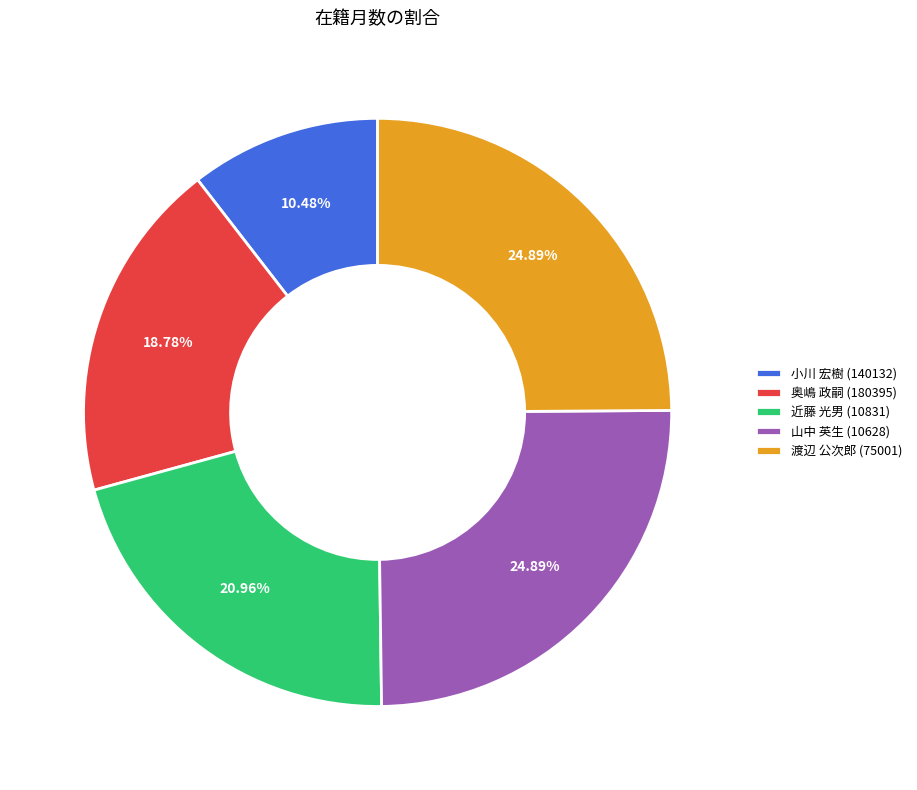

Do 渡辺 公次郎 (75001) and 小川 宏樹 (140132) together represent more than half of the pie?

No